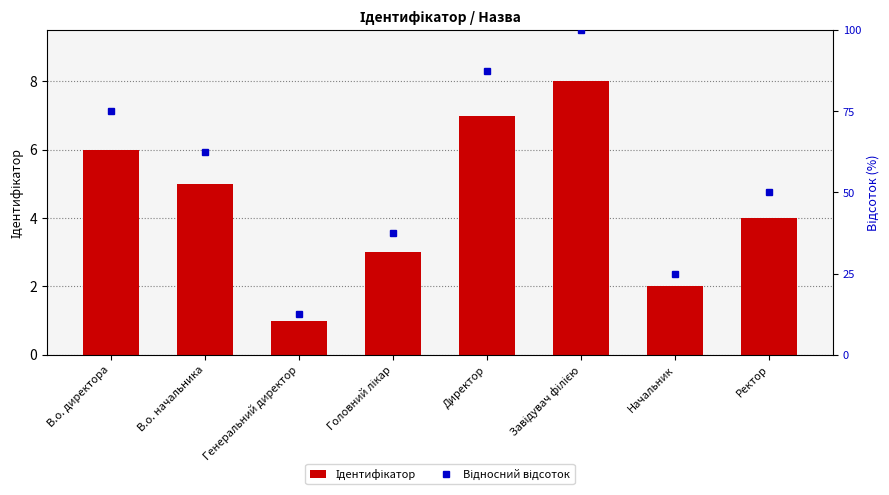

List the series in order of their peak value, highest first.

Відносний відсоток, Ідентифікатор